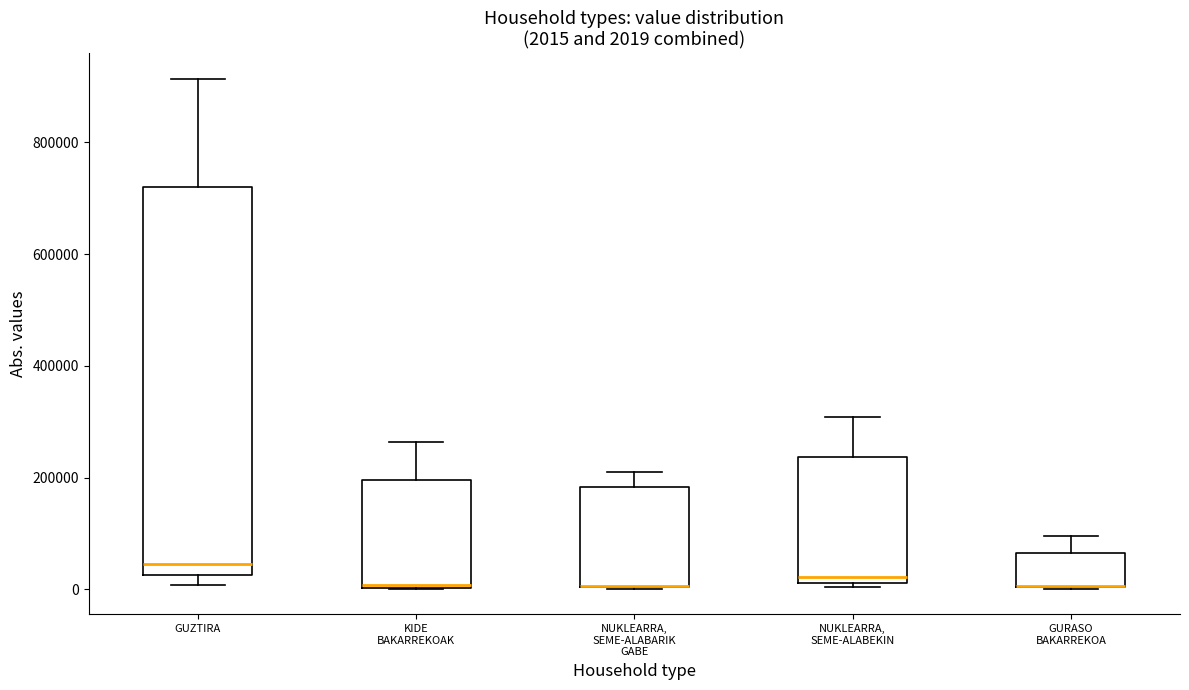

Which box is the tallest, from its lower edge to its upper edge?

GUZTIRA